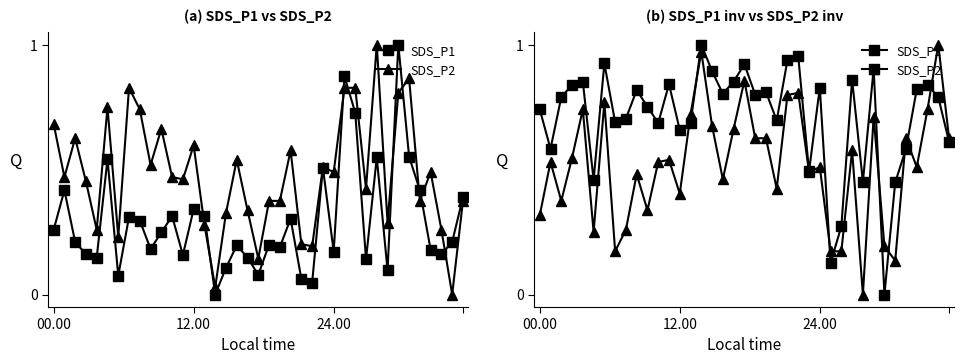

How many data points does each series have?

39